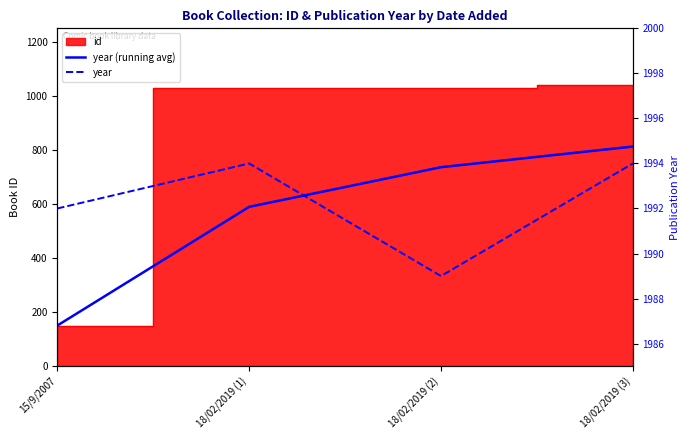

At which label does year reach its minimum?

18/02/2019 (2)